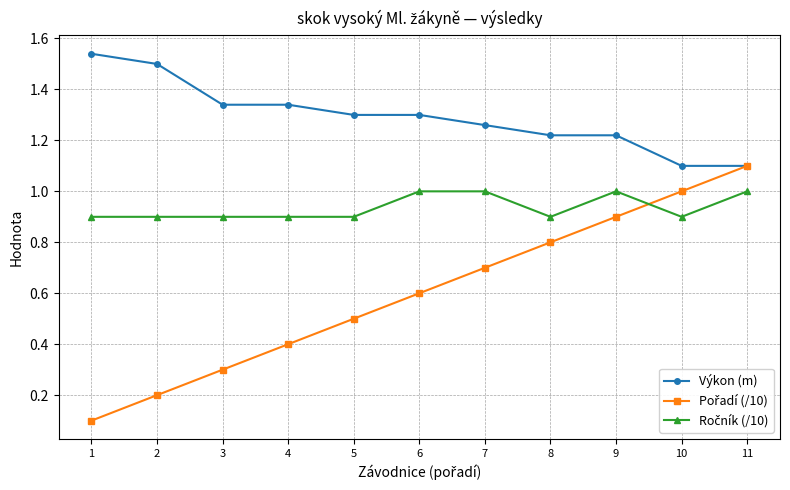

What is the minimum value shown in the chart?

0.1